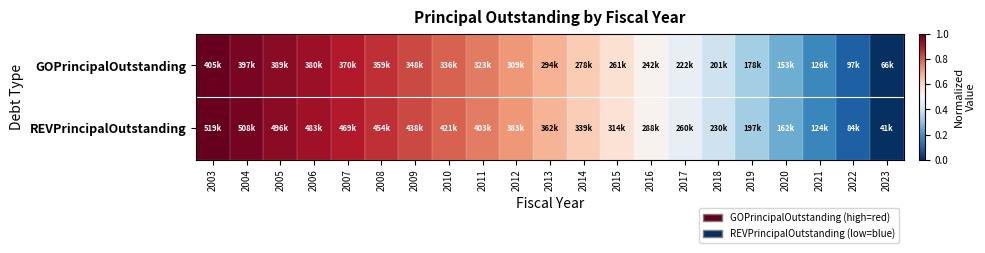

At which category does the chart reach its peak across all series?

2003